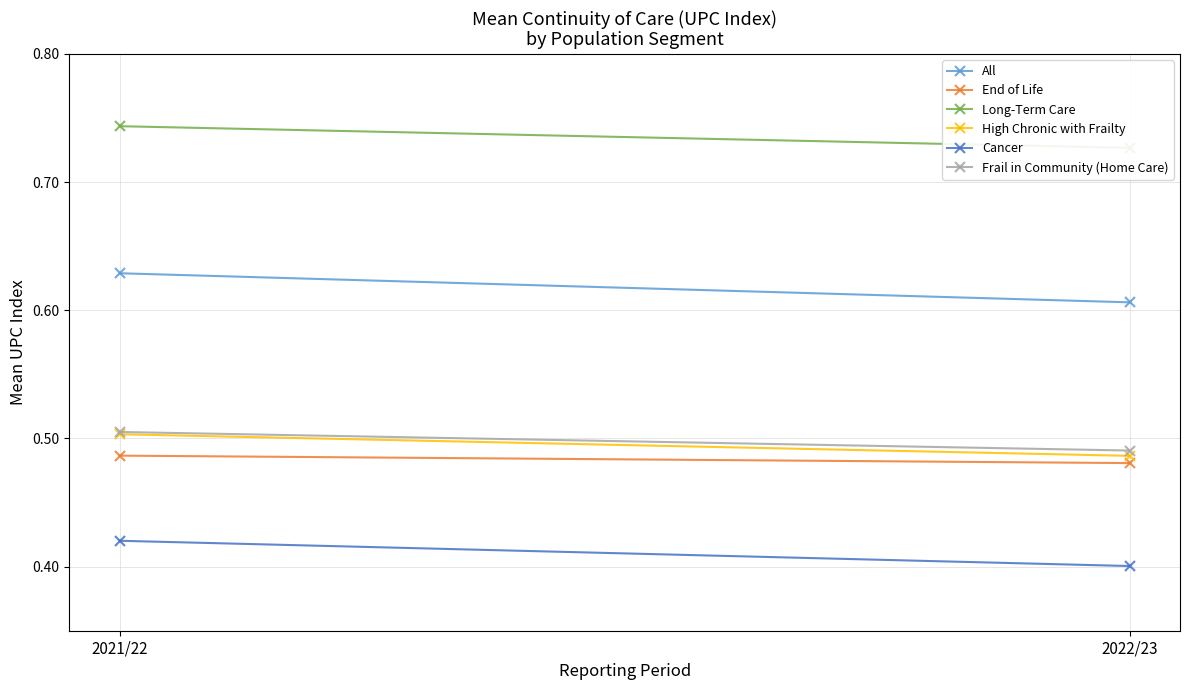

What is the maximum value shown in the chart?

0.7